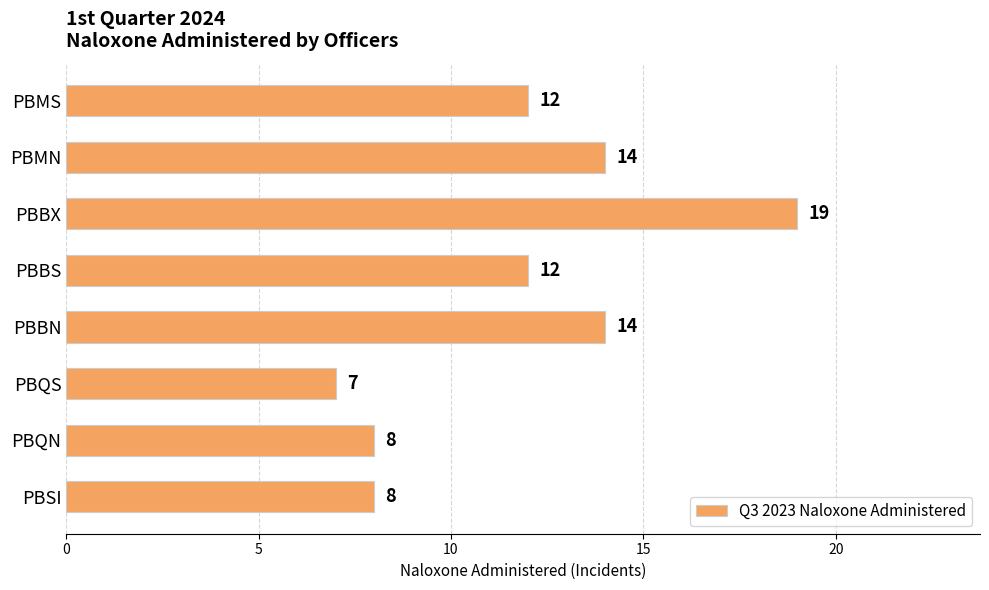

The value at PBSI is 3. True or false?

False